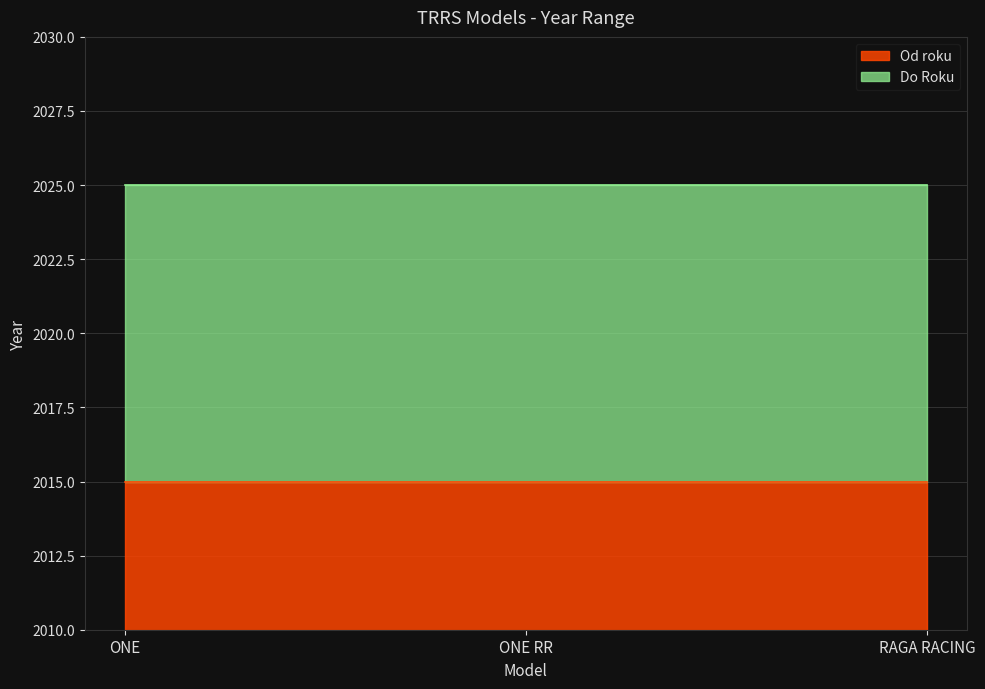

What is the total value across all series at ONE RR?

4040